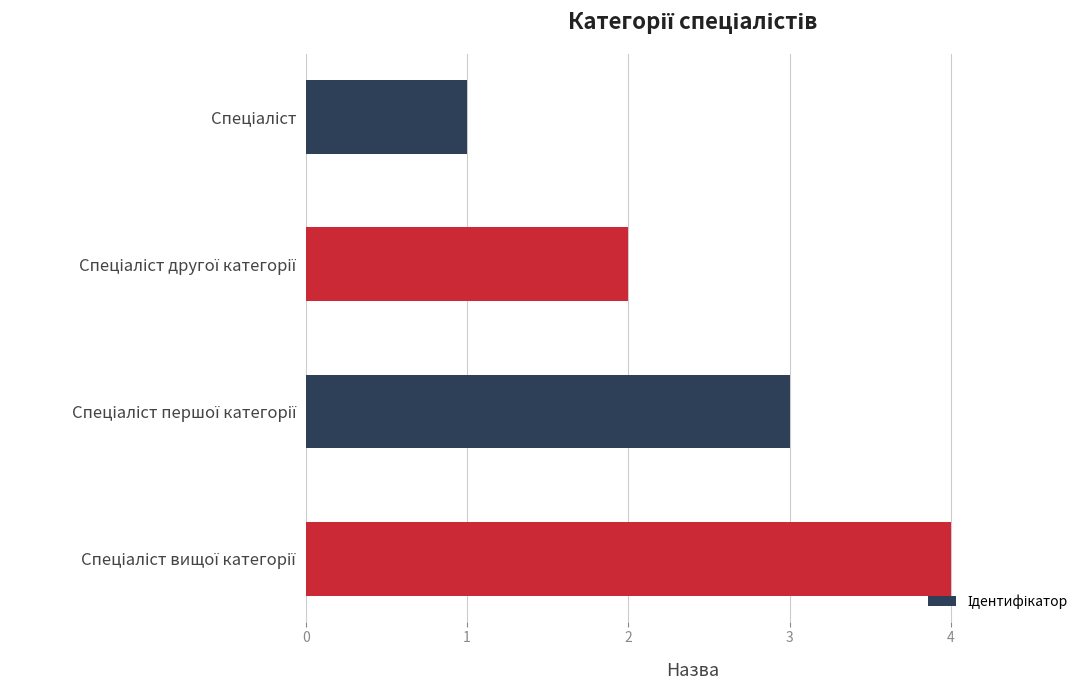

How many series are shown in this chart?

1